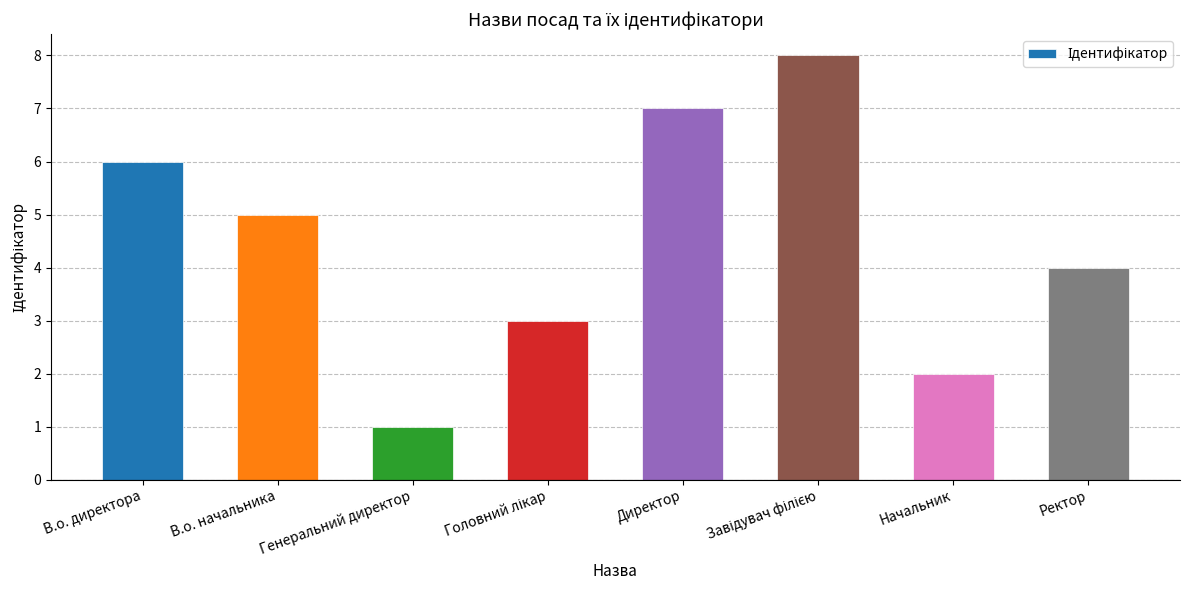

Between Генеральний директор and В.о. начальника, which is larger?

В.о. начальника